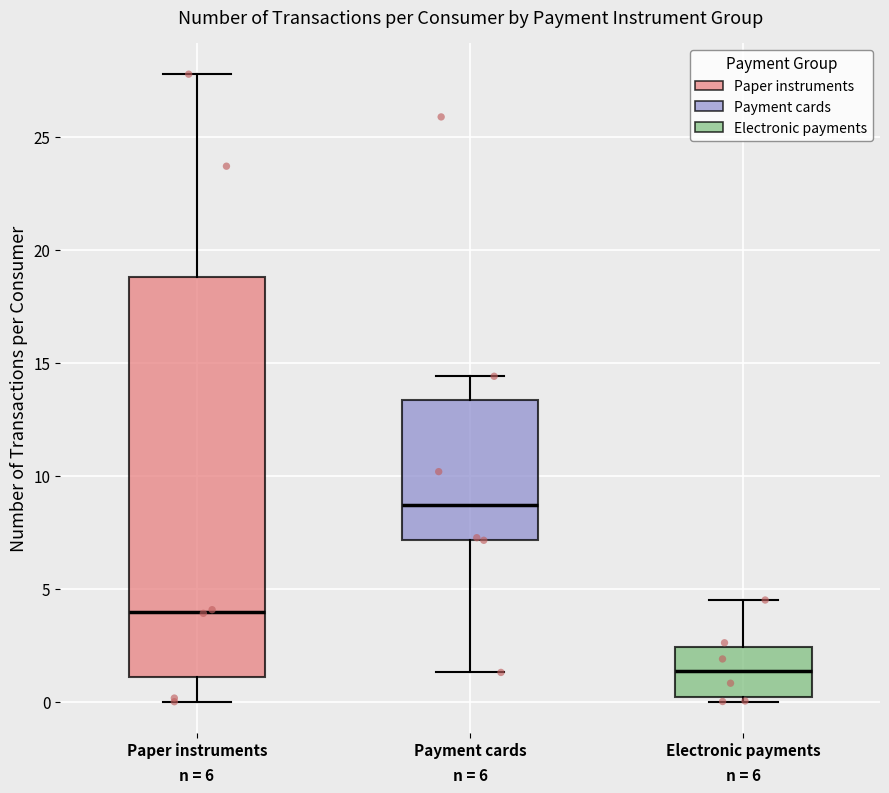

Reading left to right, transcribe this box plot: for each box, give where its median line is, the range the box spans, and where its two whiskers end, as read against the y-axis. The values are not printed on the chart, so give them approximately, as read against the axis.

Paper instruments: median 4.0, box 1.0 to 19.0, whiskers 0.0 to 28.0
Payment cards: median 8.5, box 7.0 to 13.5, whiskers 1.5 to 14.5
Electronic payments: median 1.5, box 0.0 to 2.5, whiskers 0.0 (just below the box's lower edge) to 4.5